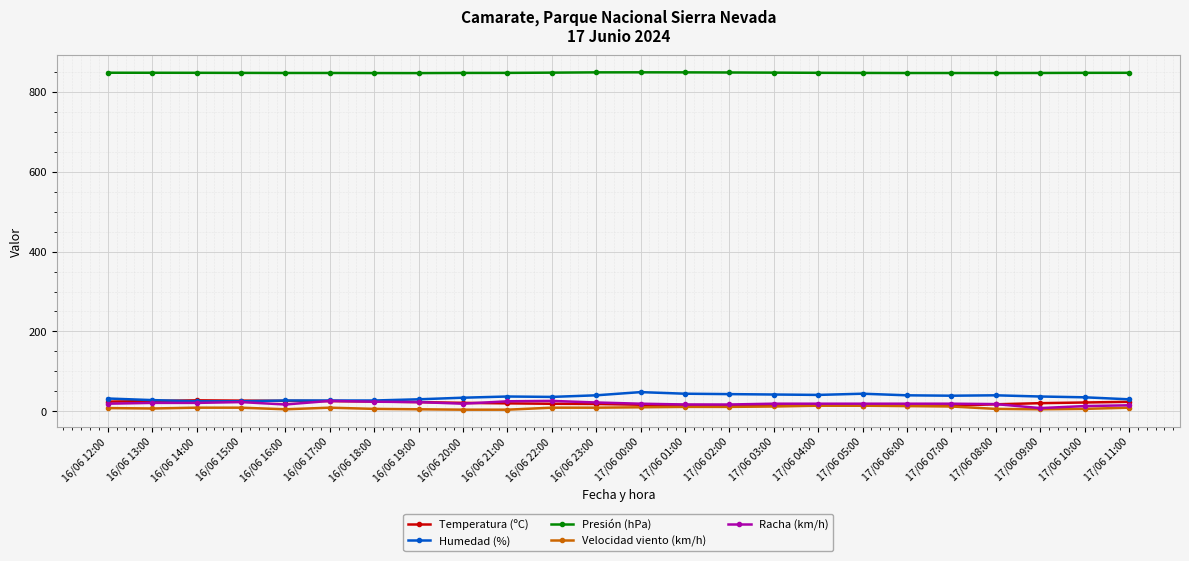

At how many categories does at least one series exceed 786?

24